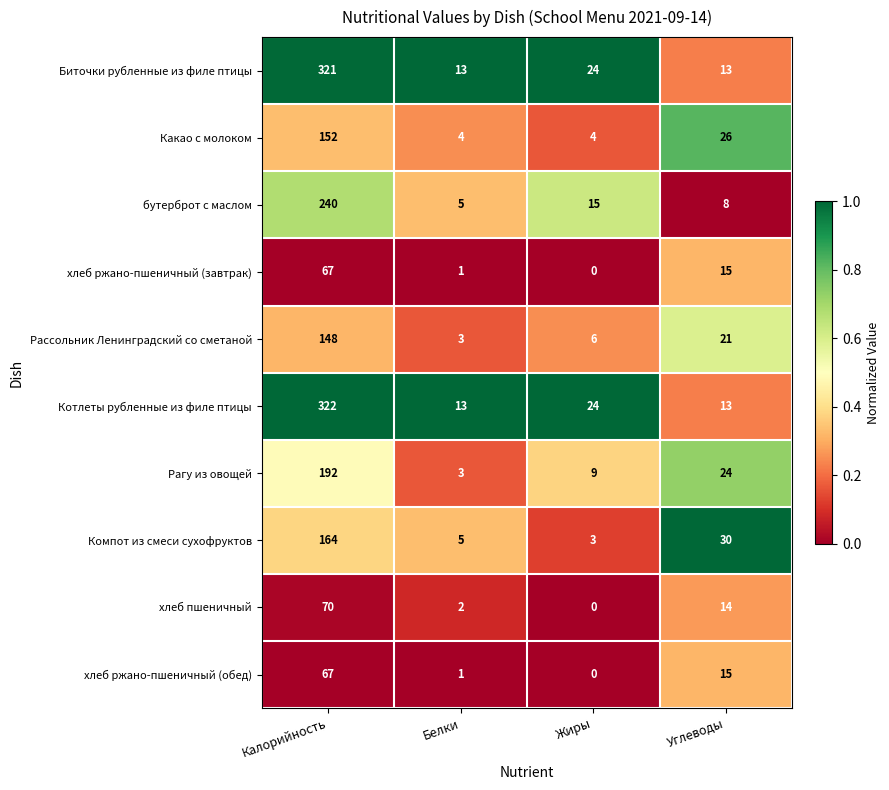

How many series are shown in this chart?

10